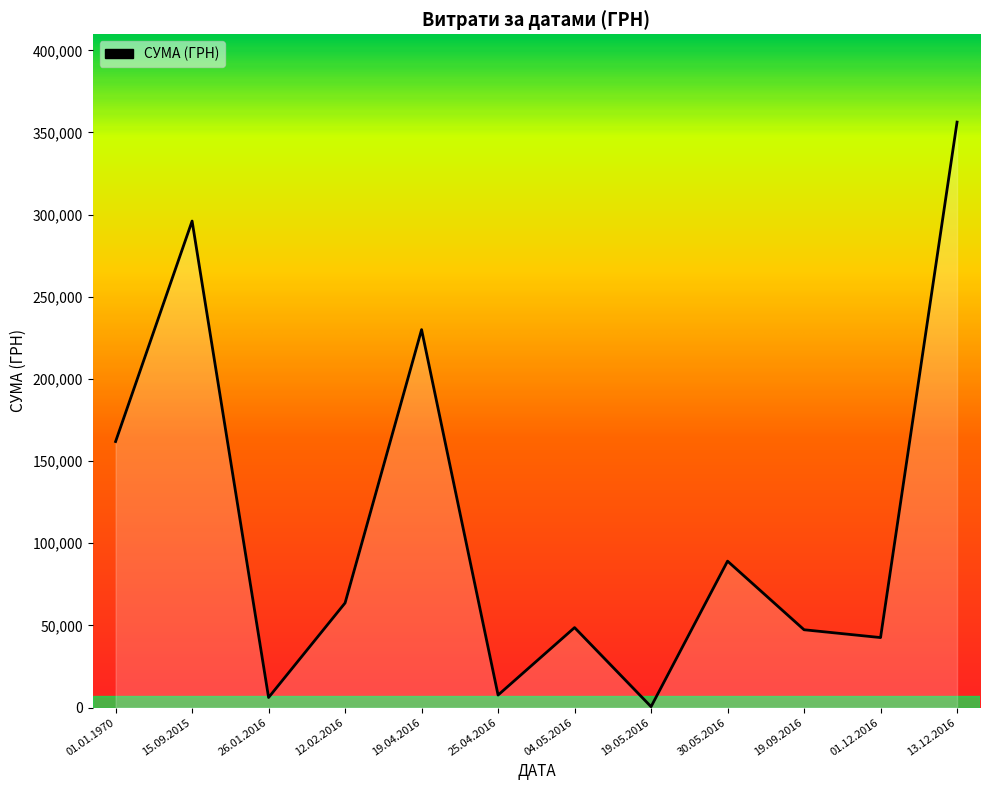

At which category does the chart reach its peak across all series?

13.12.2016